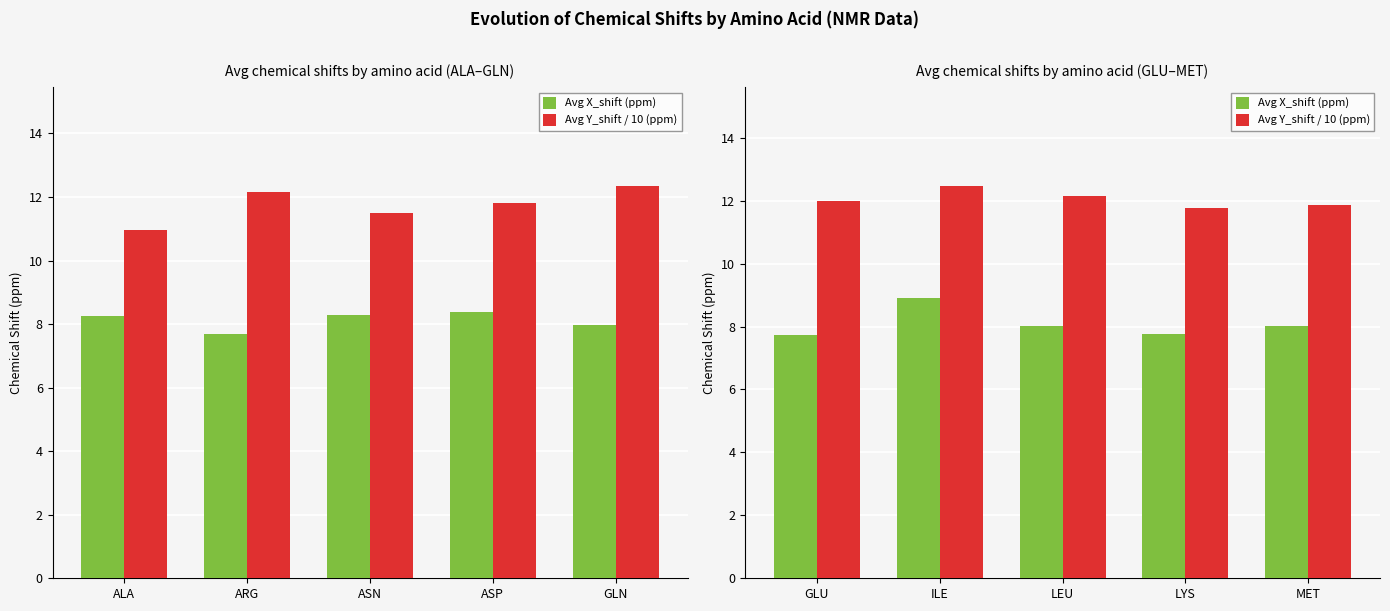

What is the label of the 3rd bar from the left?

LEU